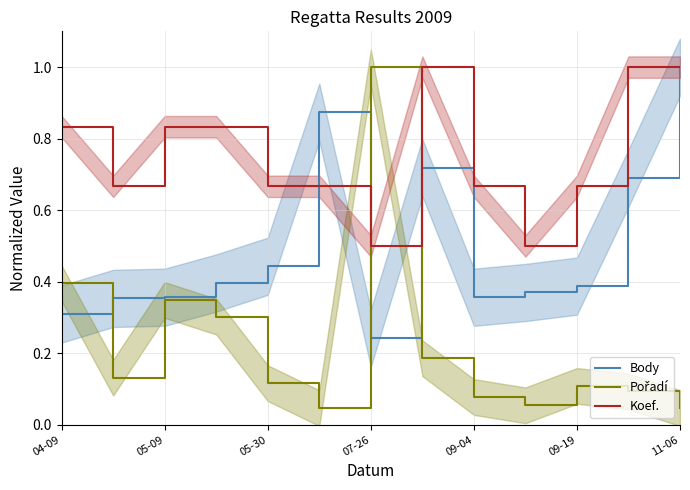

The value of Body at 11-06 is 1.0. True or false?

True